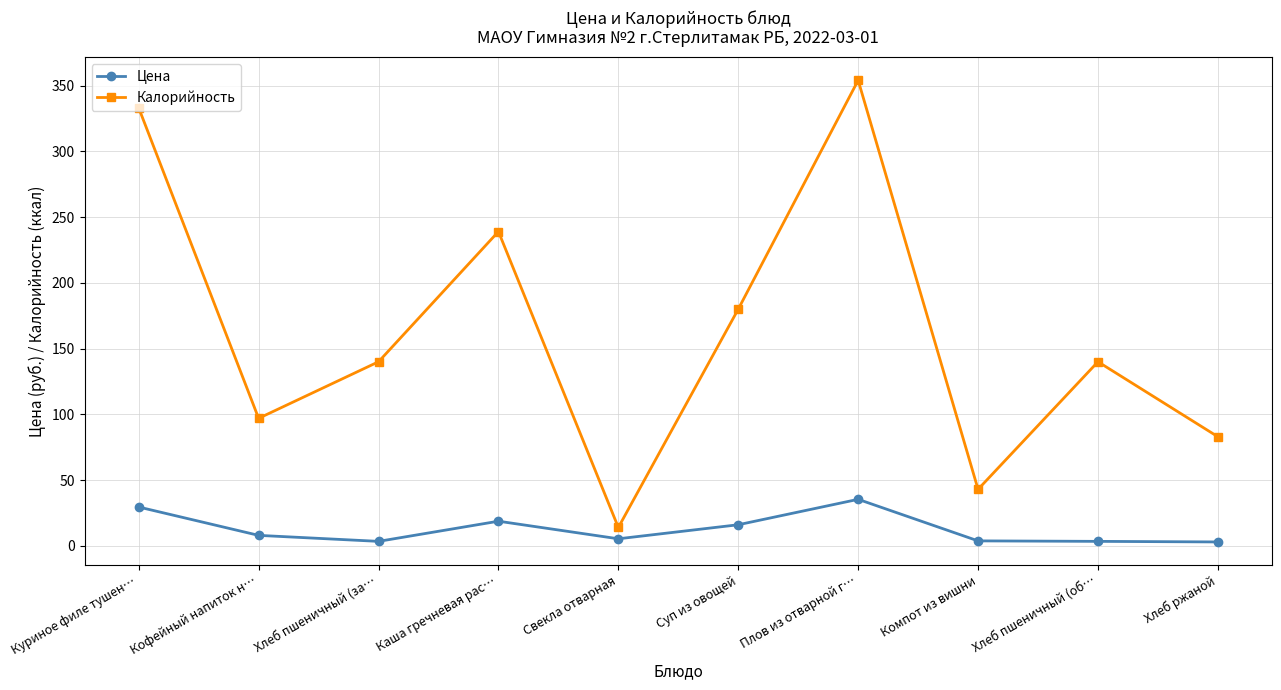

Does the chart display data point markers on the line(s)?

Yes